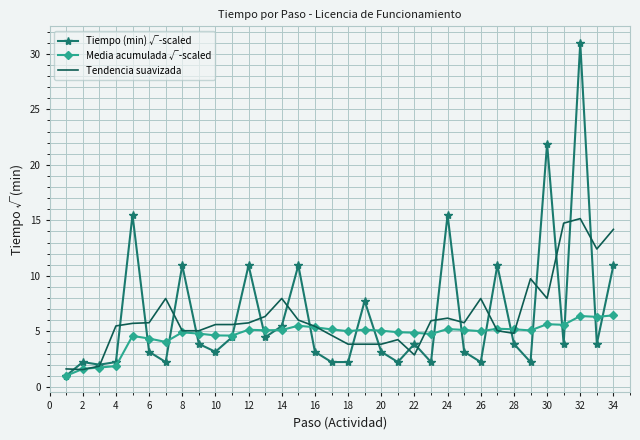

What is the lowest value of the Tiempo (min) √-scaled series?

1.0